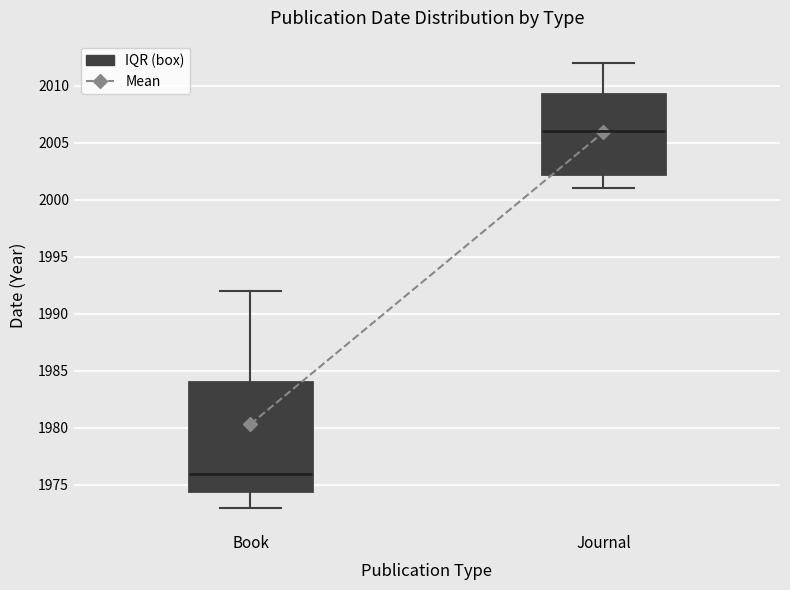

Which box has the lowest median line?

Book